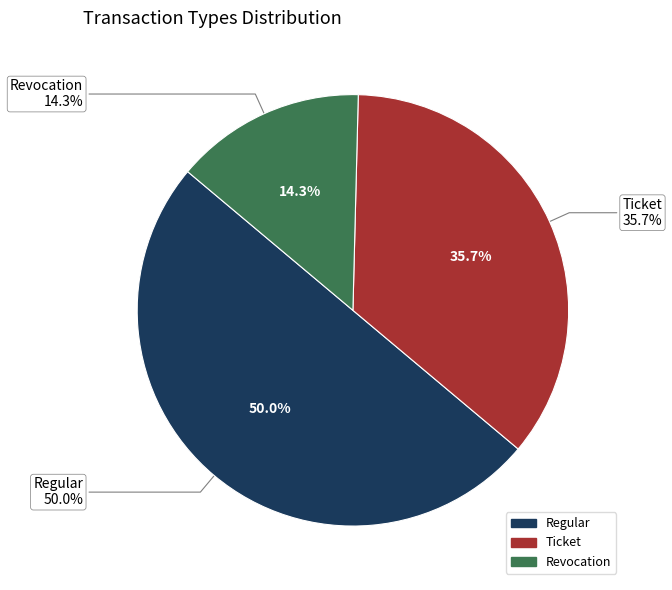

What is the ratio of the value at Regular to the value at Regular?

1.0